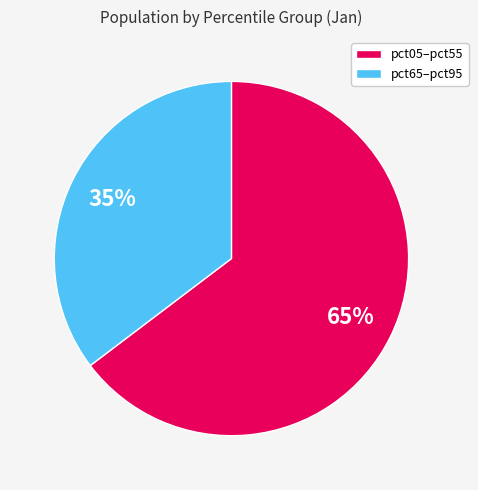

To the nearest percent, what is the average slice percentage?

50%